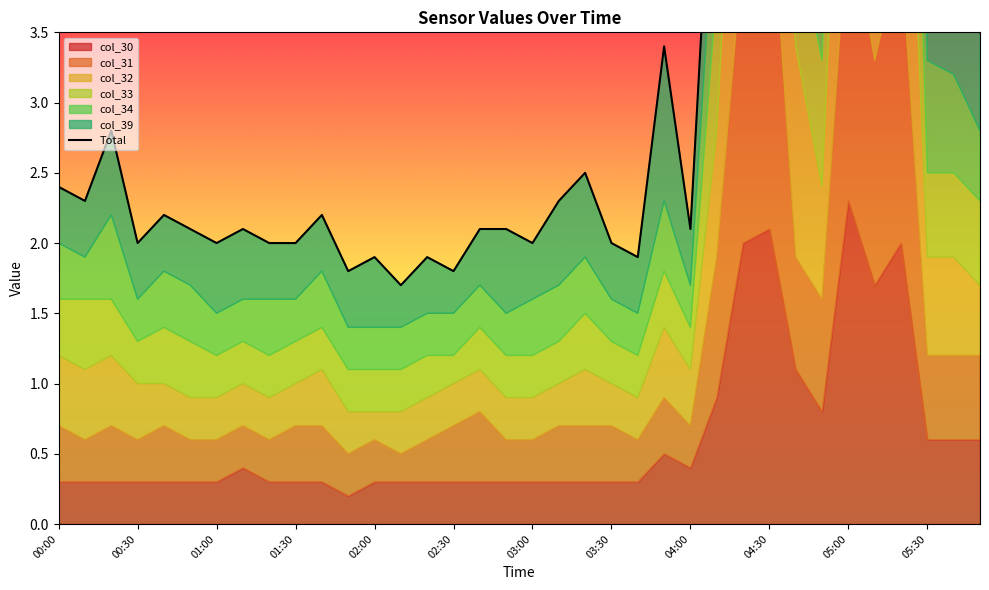

What is the maximum value shown in the chart?

14.5